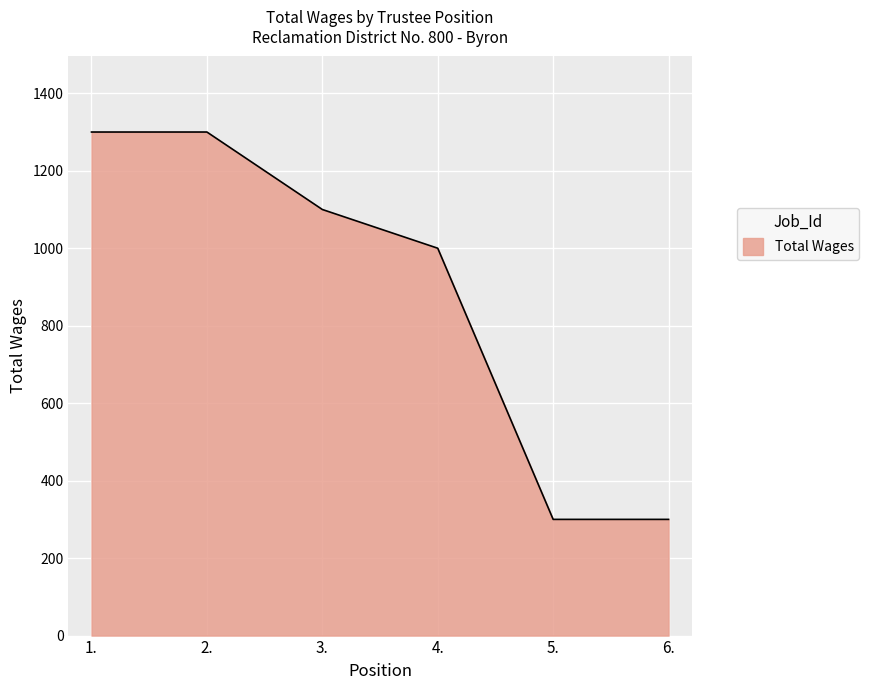

Is it true that the value at 1. is 1968?

False